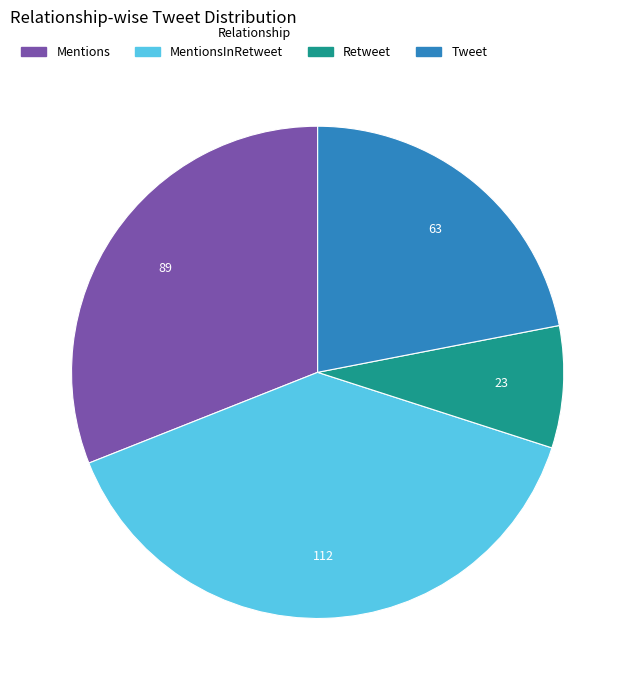

Is there a majority slice in this chart?

No